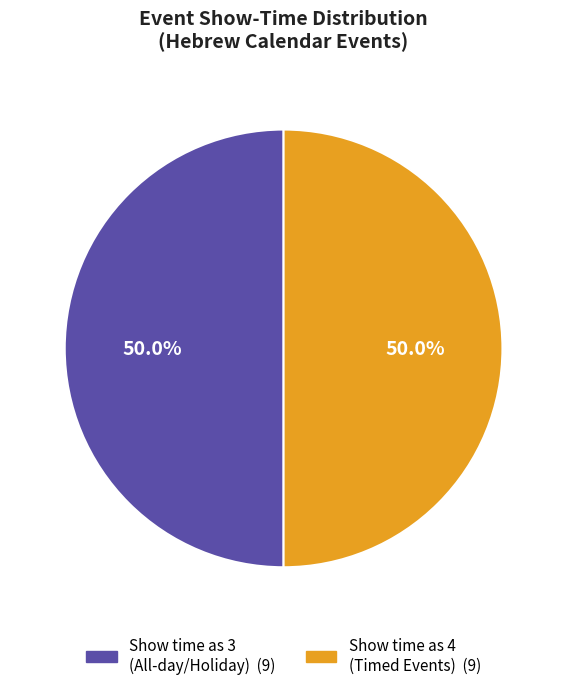

Approximately how many times larger is the value at Show time as 3 compared to Show time as 4?

1.0